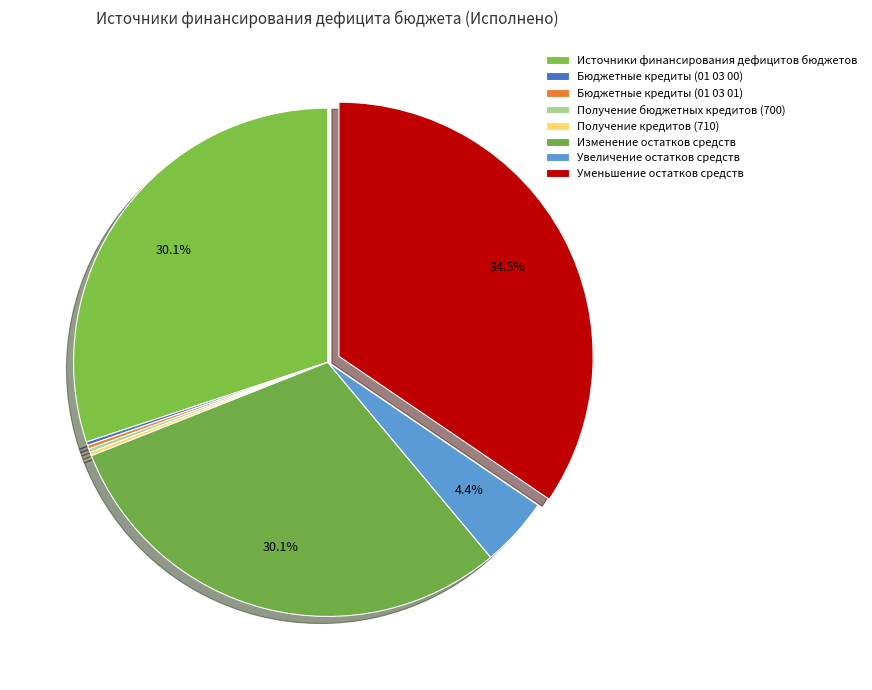

True or false: Получение кредитов (710) accounts for 15% of the total.

False